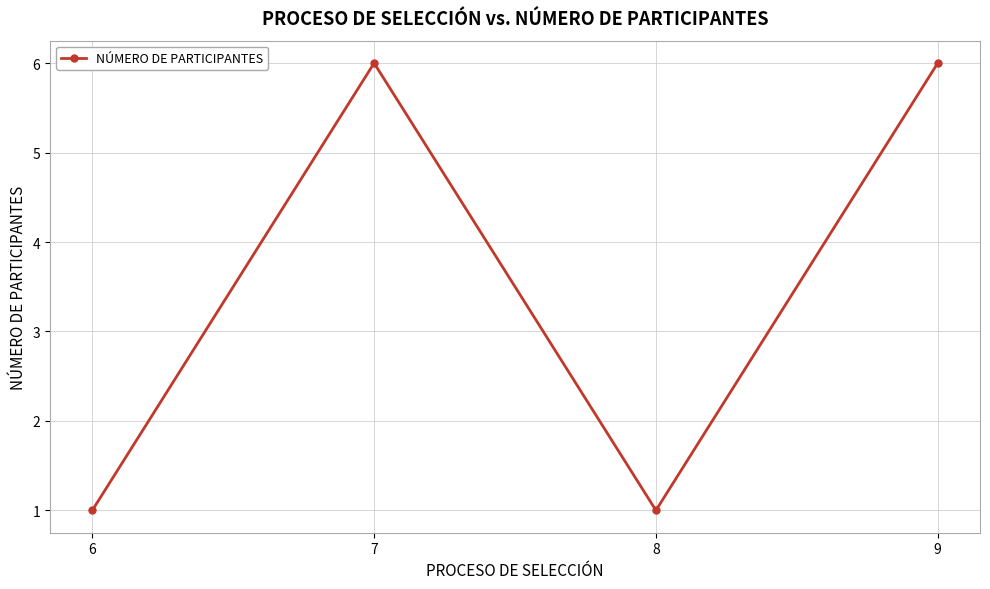

What is the difference between the second highest and minimum values?

5